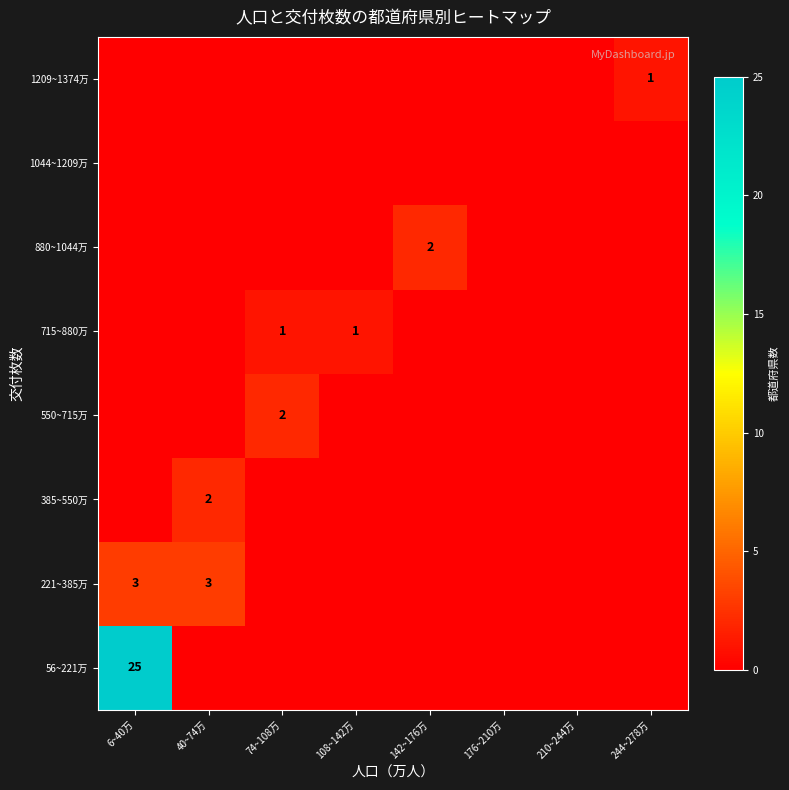

Which label corresponds to the largest value in the chart?

6~40万